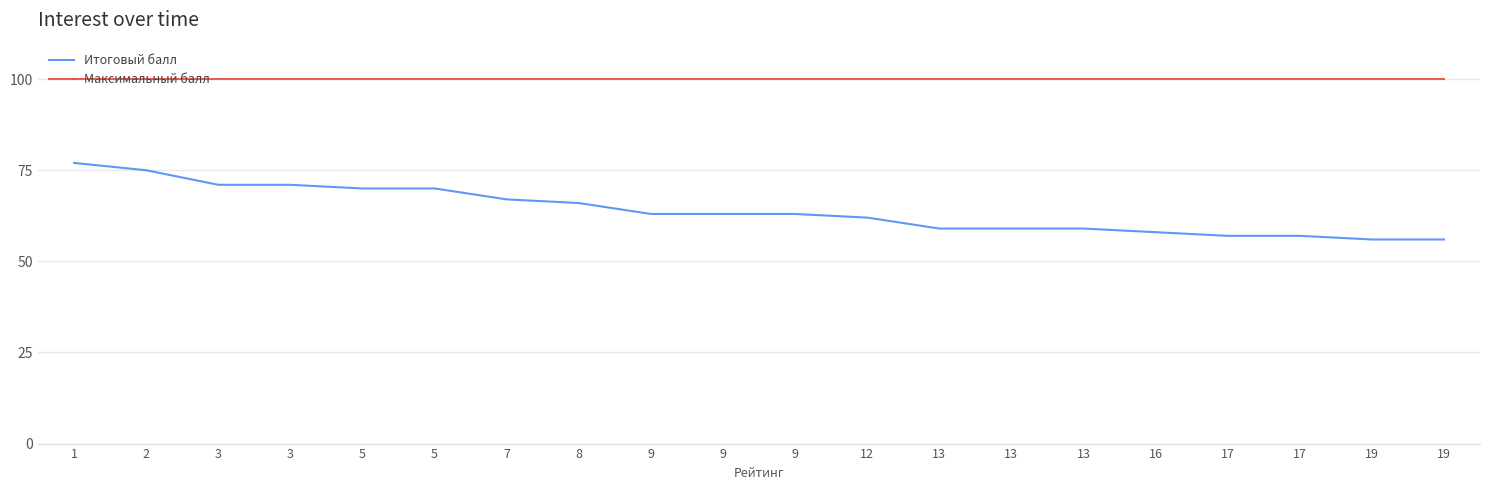

What is the spread (max minus min) of values at 3?

29